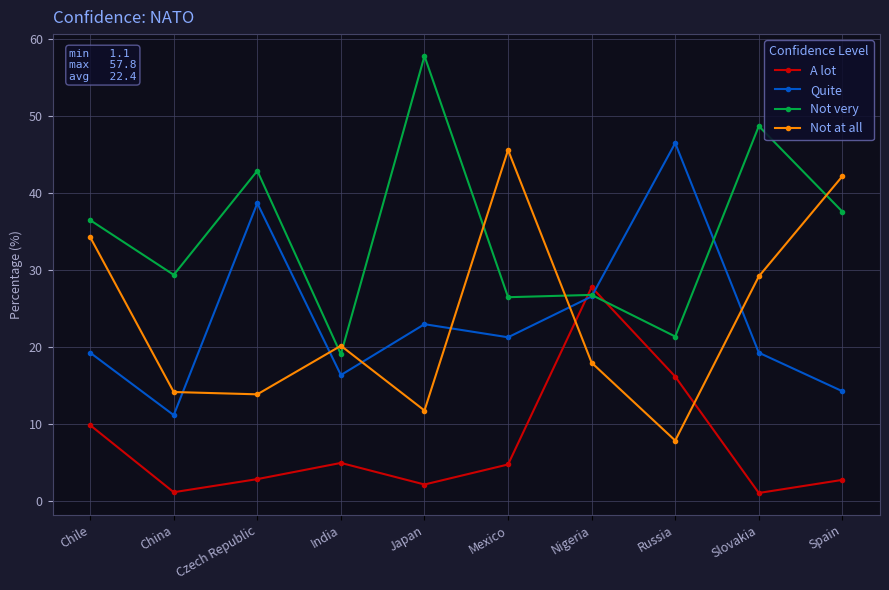

True or false: Not at all has more than 2 points higher than both neighbors.

False